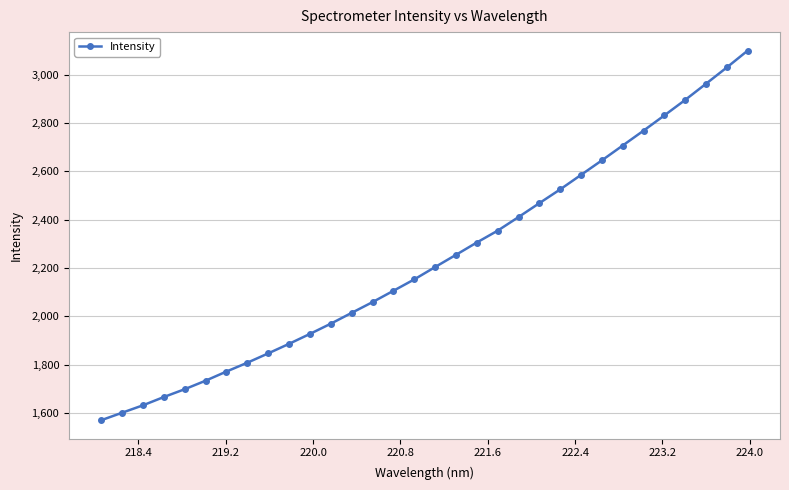

What is the value of the 21st point from the left?

2410.7